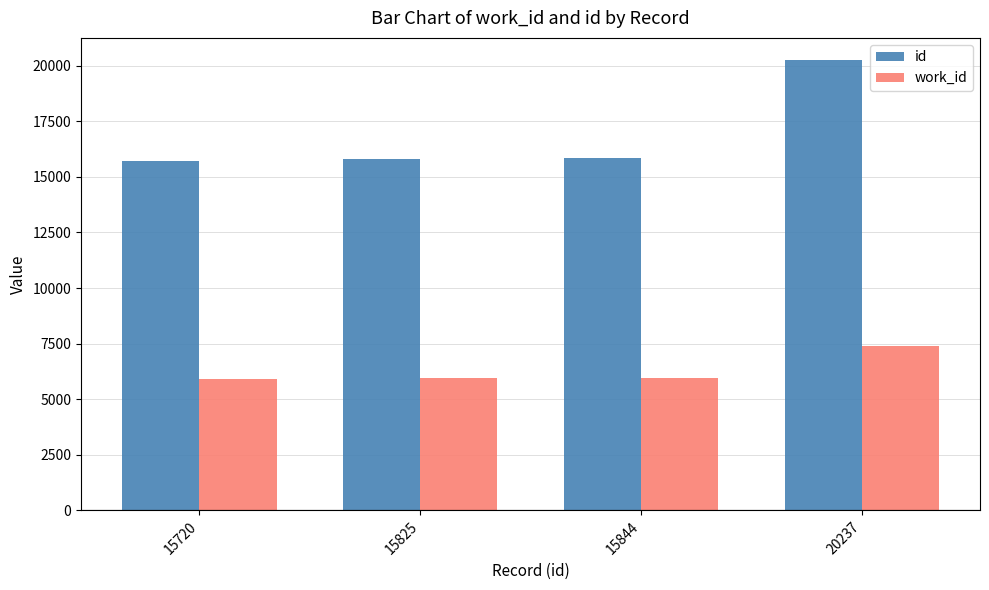

What is the total value across all series at 15844?

21804